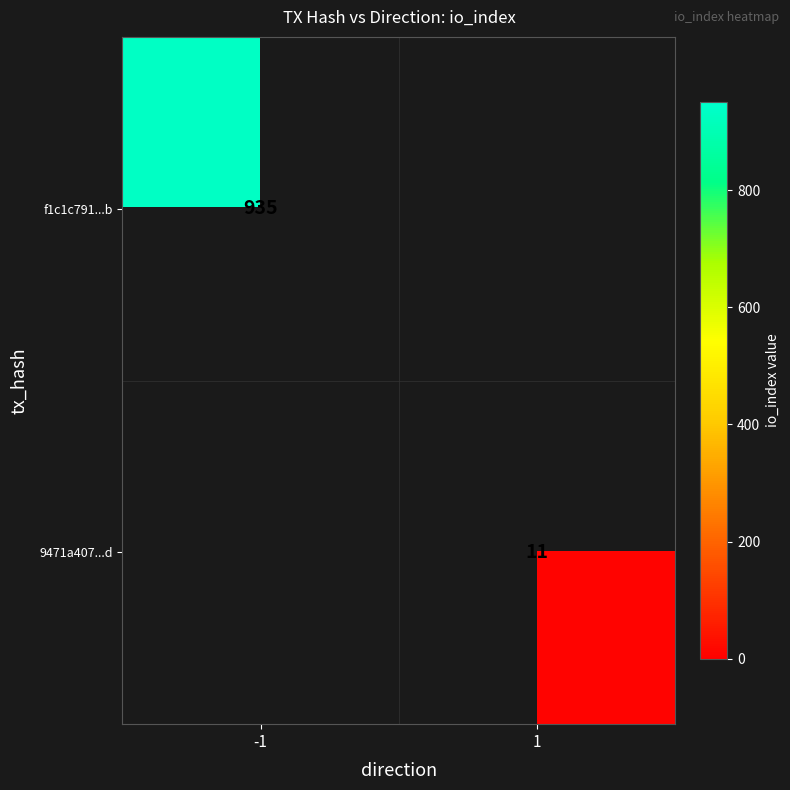

The 9471a407...d series shows 5 at 1. True or false?

False